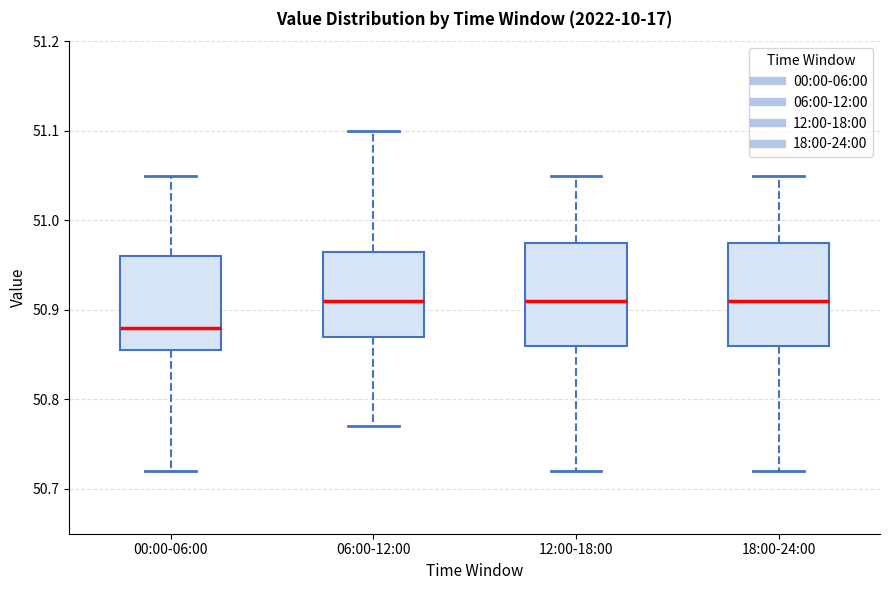

Where does the median line of the box for 06:00-12:00 sit on the y-axis? The values are not printed on the chart, so give them approximately, as read against the axis.

50.91